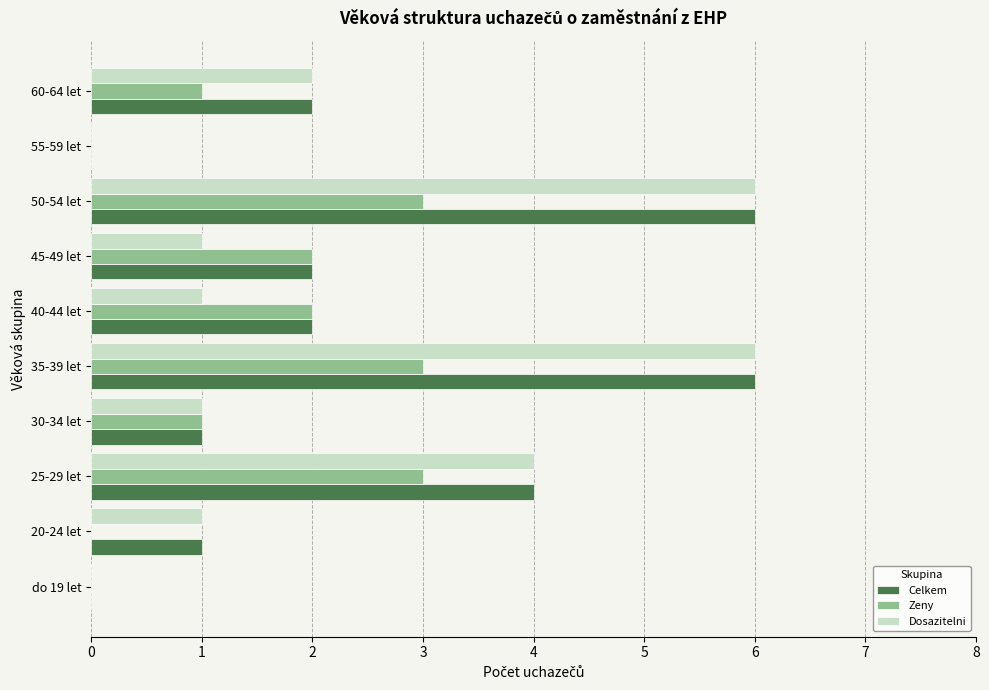

What are all the series names shown in the legend?

Celkem, Zeny, Dosazitelni